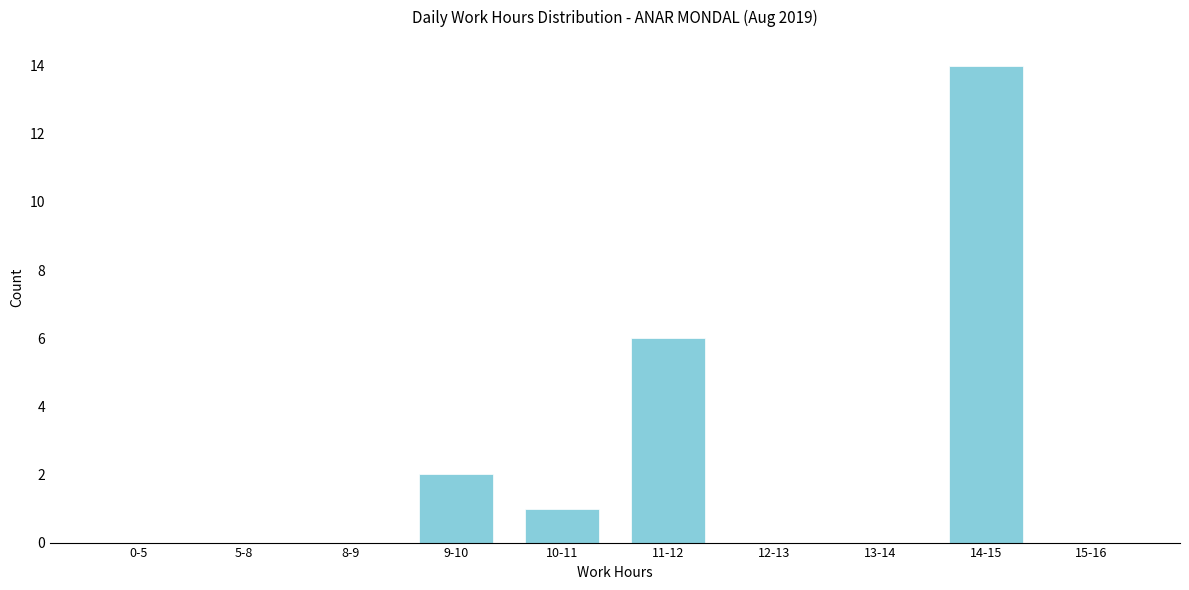

Reading right to left, transcribe all the data shown in this chart.

15-16=0	14-15=14	13-14=0	12-13=0	11-12=6	10-11=1	9-10=2	8-9=0	5-8=0	0-5=0